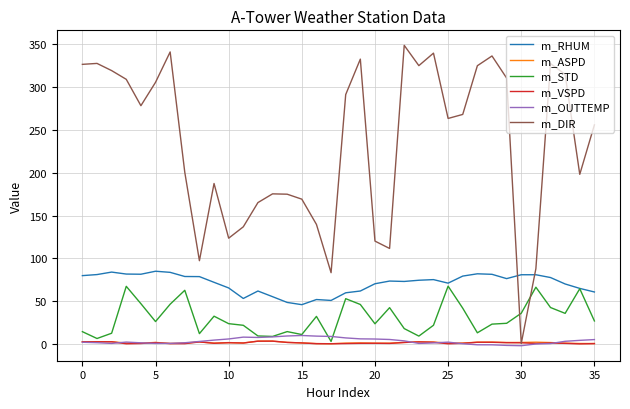

Which series has the widest spread of values?

m_DIR